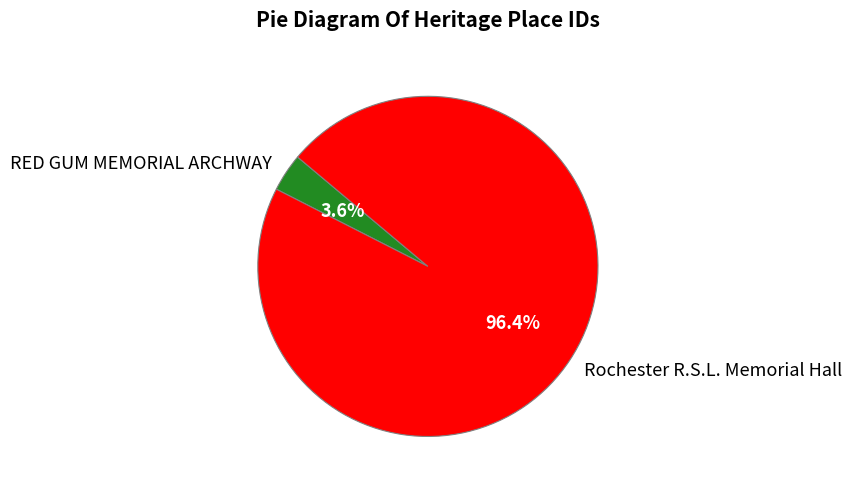

To the nearest percent, what is the difference between the Rochester R.S.L. Memorial Hall and RED GUM MEMORIAL ARCHWAY slice percentages?

93%